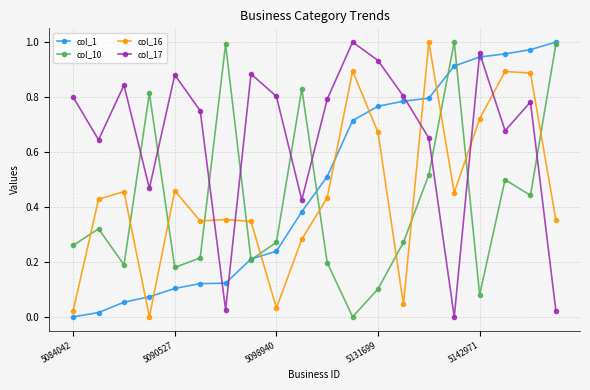

How many interior local valleys does the col_17 series have?

6